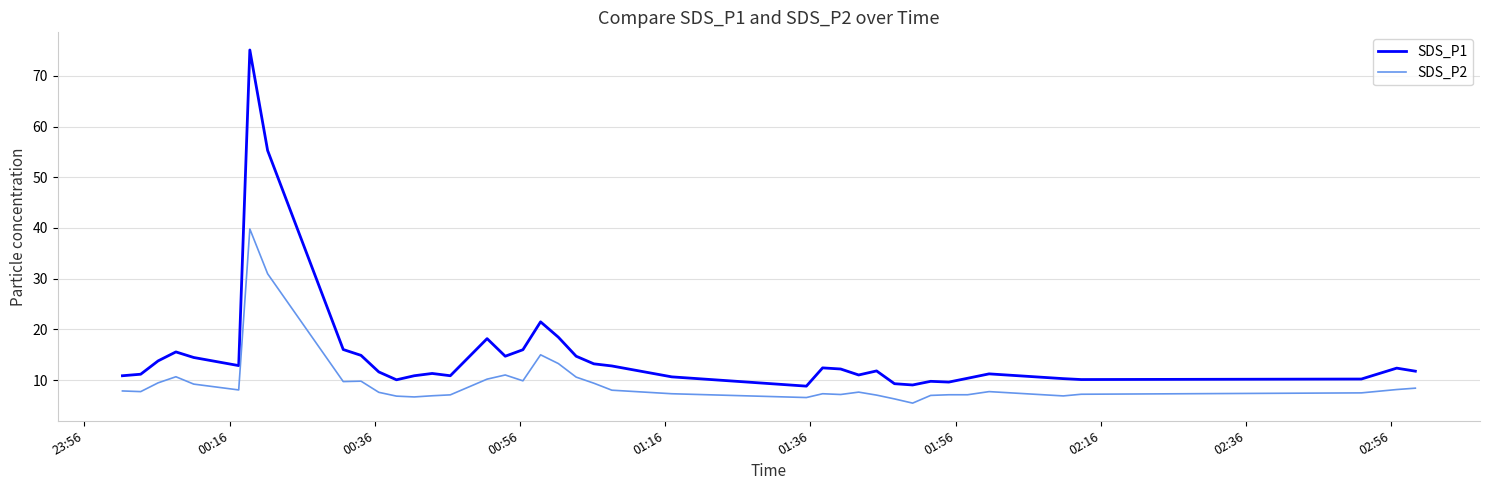

What is the maximum value shown in the chart?

75.1